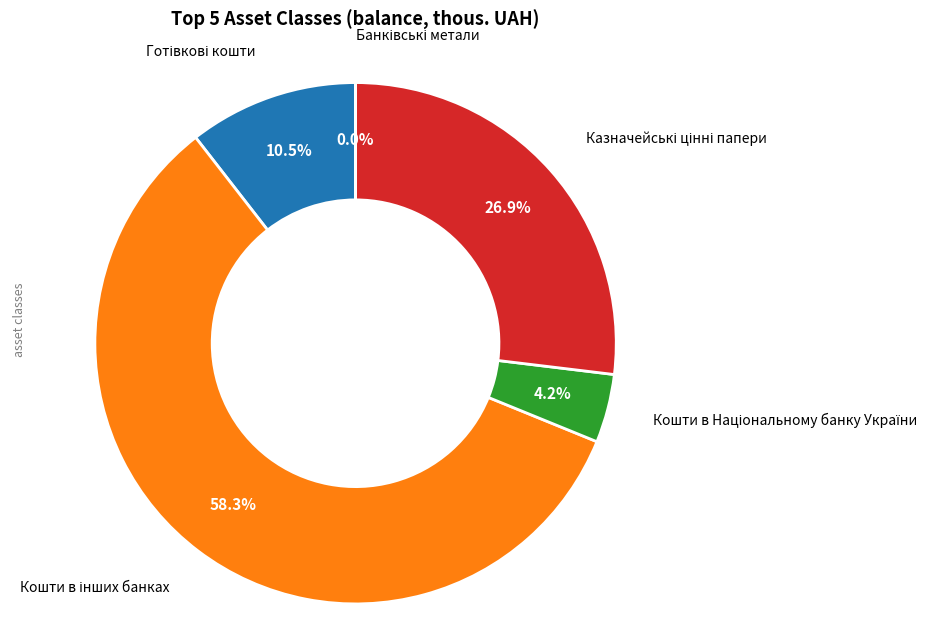

Does any single category account for the majority?

Yes